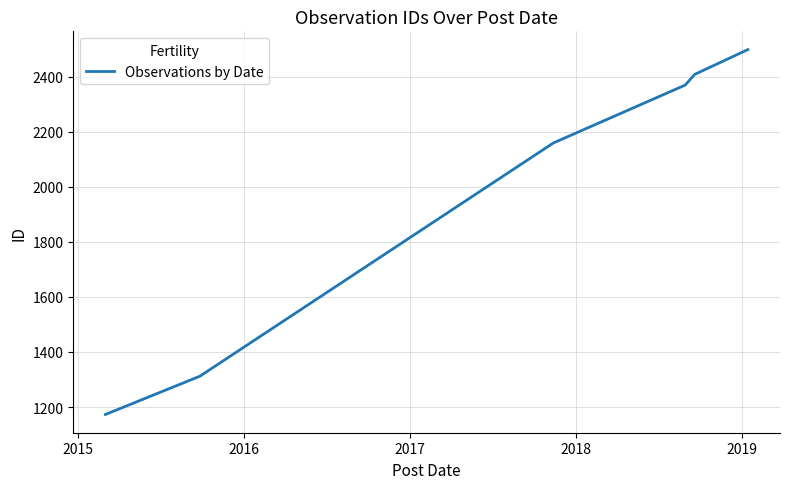

What is the sum of all values?

11919